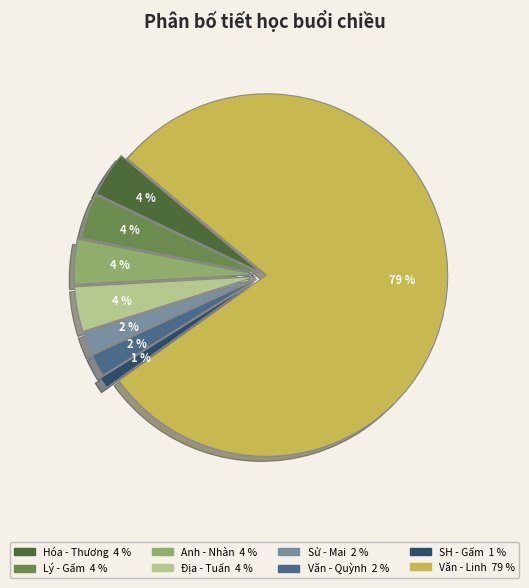

Which slice represents more than half of the pie?

Văn - Linh